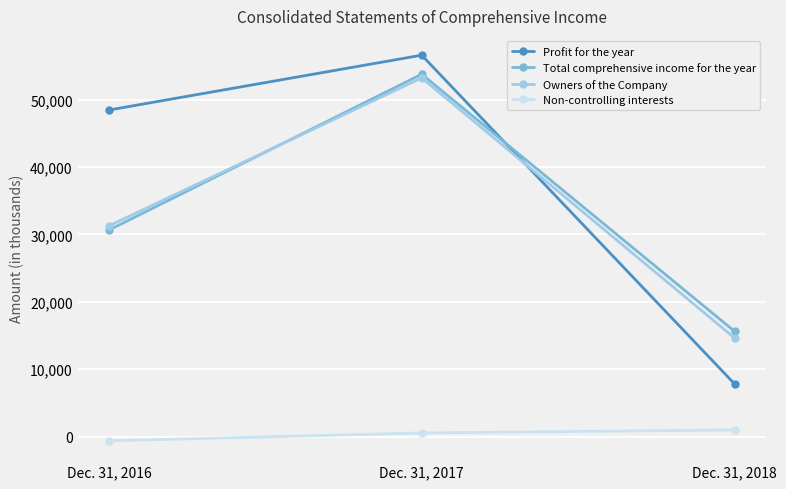

Rank the series at Dec. 31, 2018 from highest to lowest value.

Total comprehensive income for the year, Owners of the Company, Profit for the year, Non-controlling interests